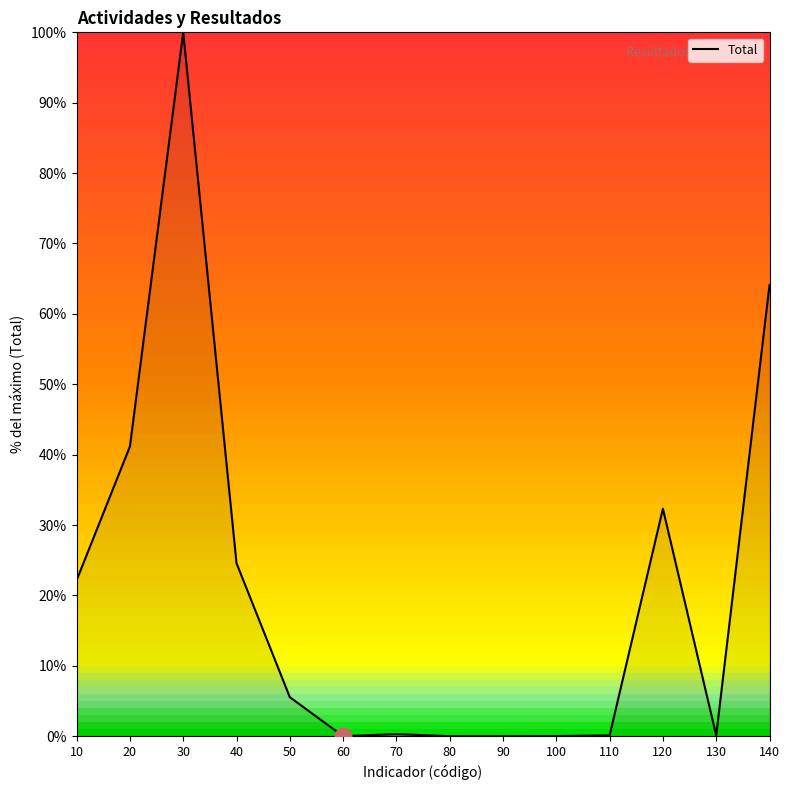

The value at 20 is 41.2. True or false?

True